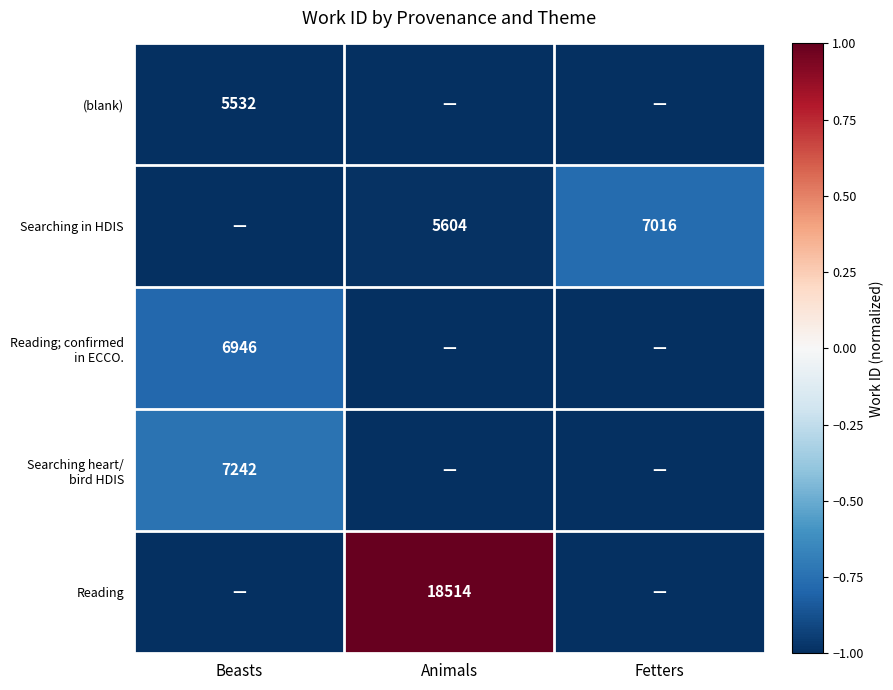

The Searching in HDIS series shows 8921 at Animals. True or false?

False